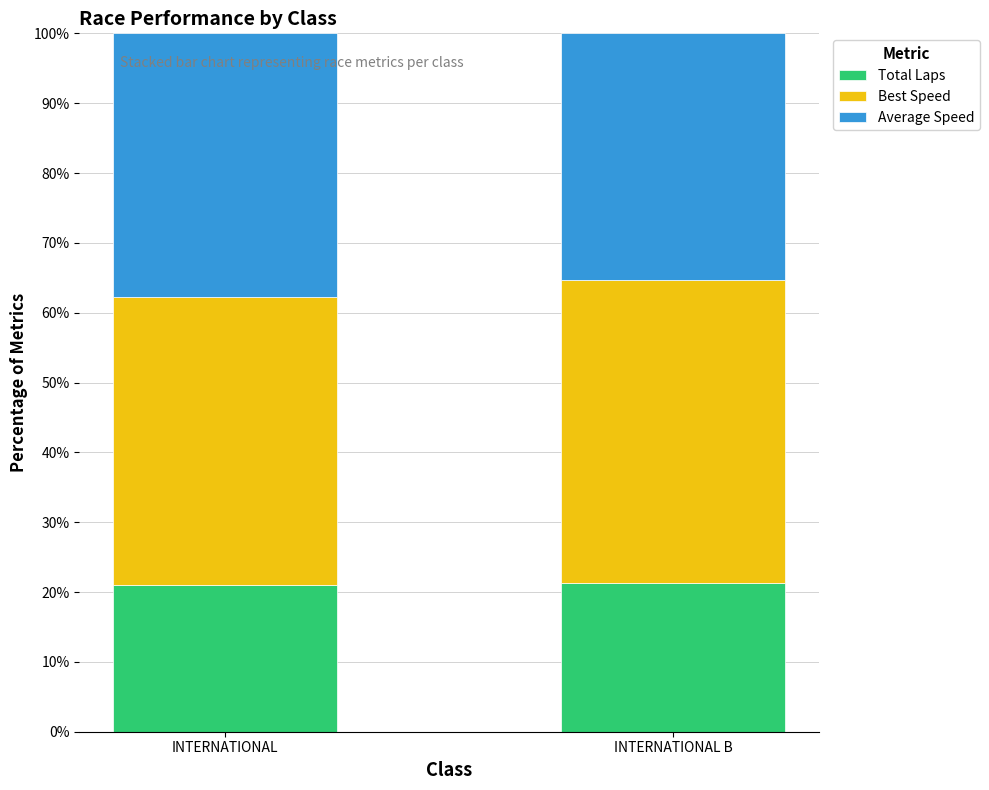

True or false: Total Laps has a value of 13.0 at INTERNATIONAL B.

False